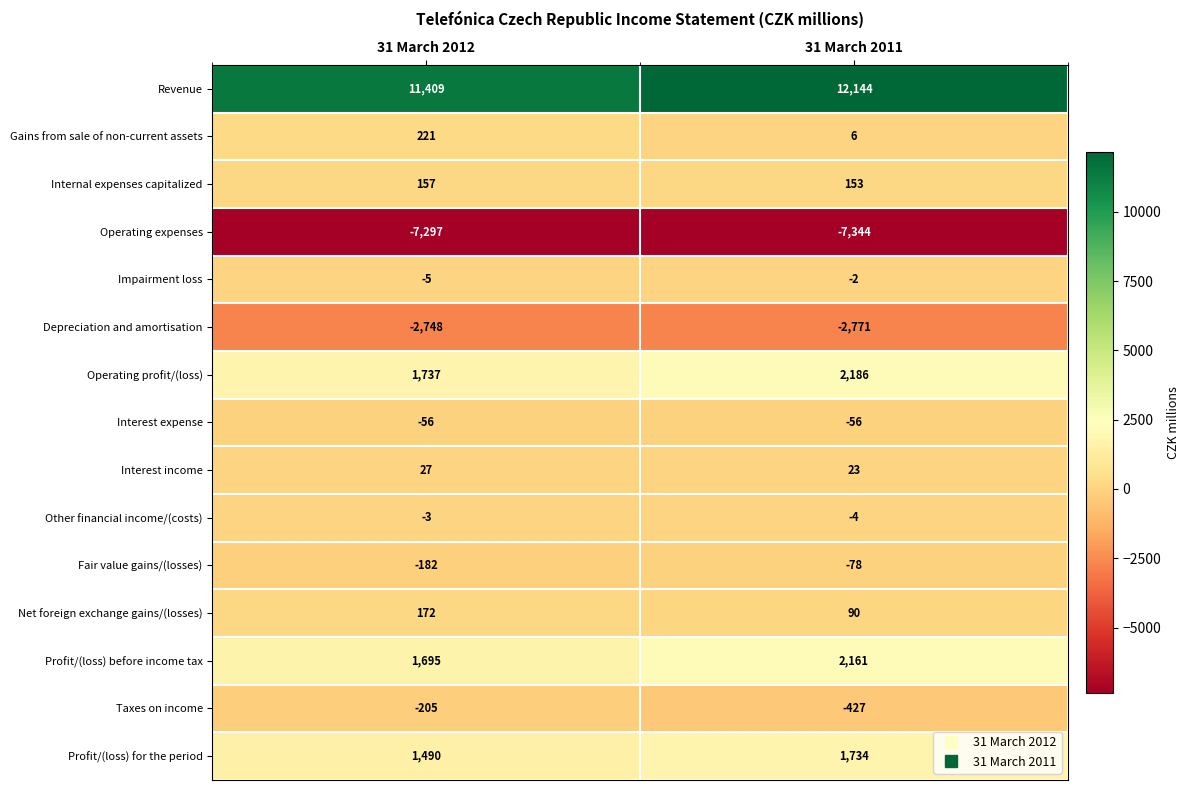

What is the difference between the maximum and minimum values in the Operating expenses series?

47